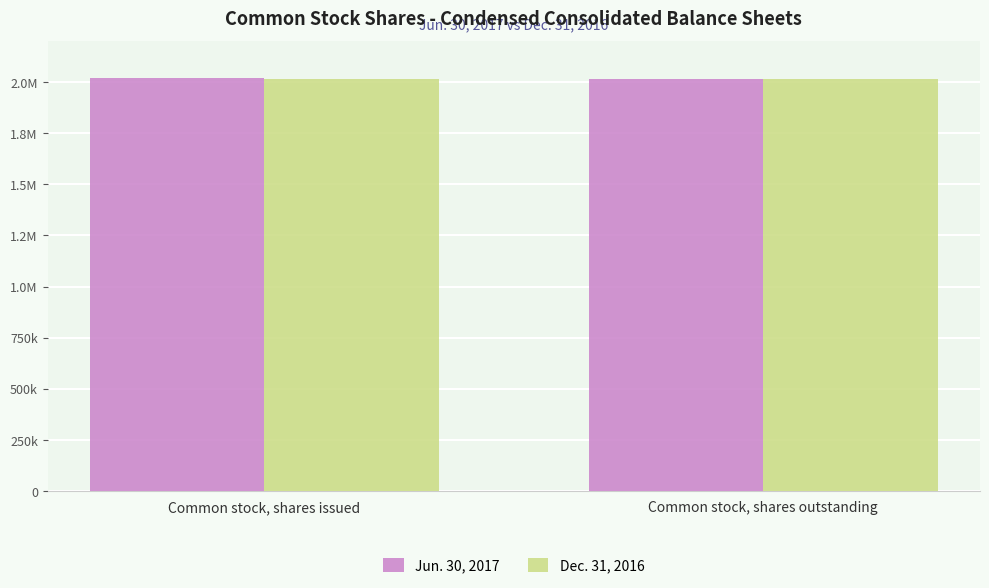

The value of Jun. 30, 2017 at Common stock, shares outstanding is 3312380. True or false?

False